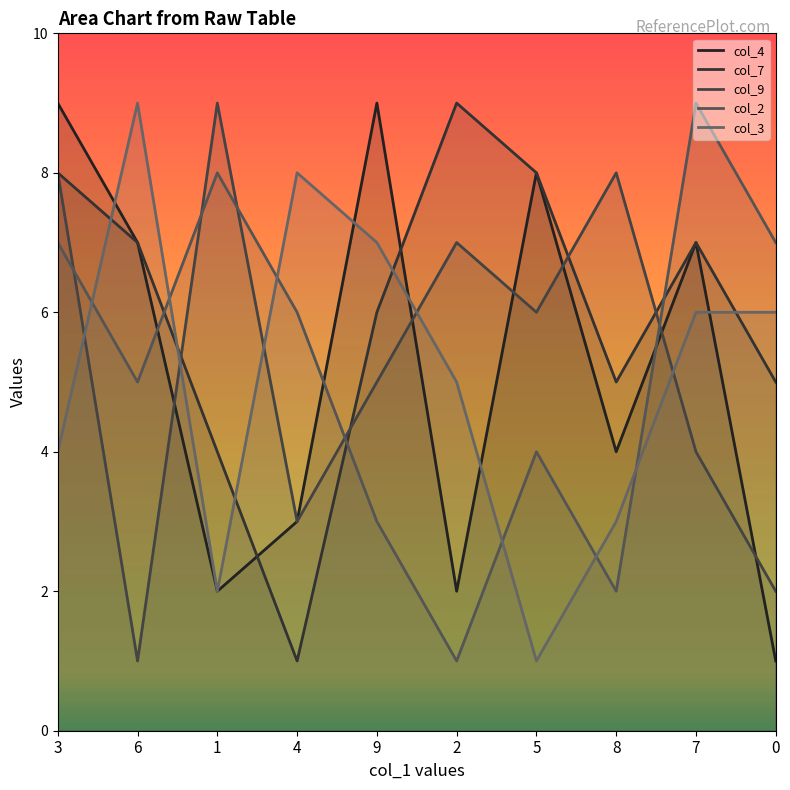

What is the greatest value displayed?

9